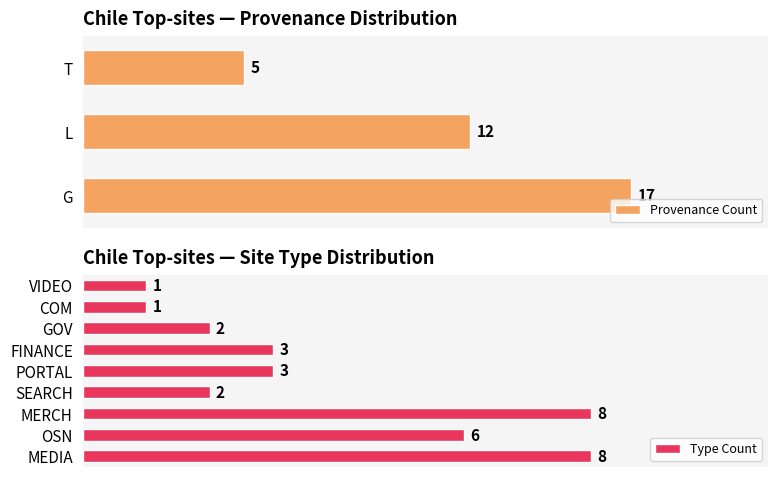

Which category has the highest value in the Provenance Count series?

G